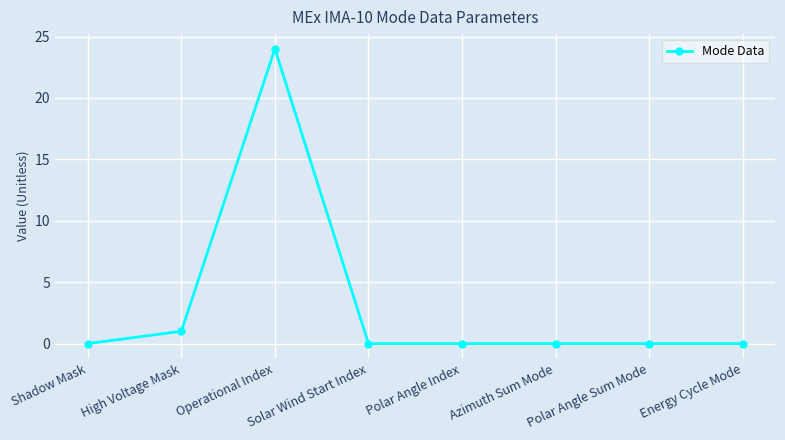

What is the difference between the values at Solar Wind Start Index and Operational Index?

24